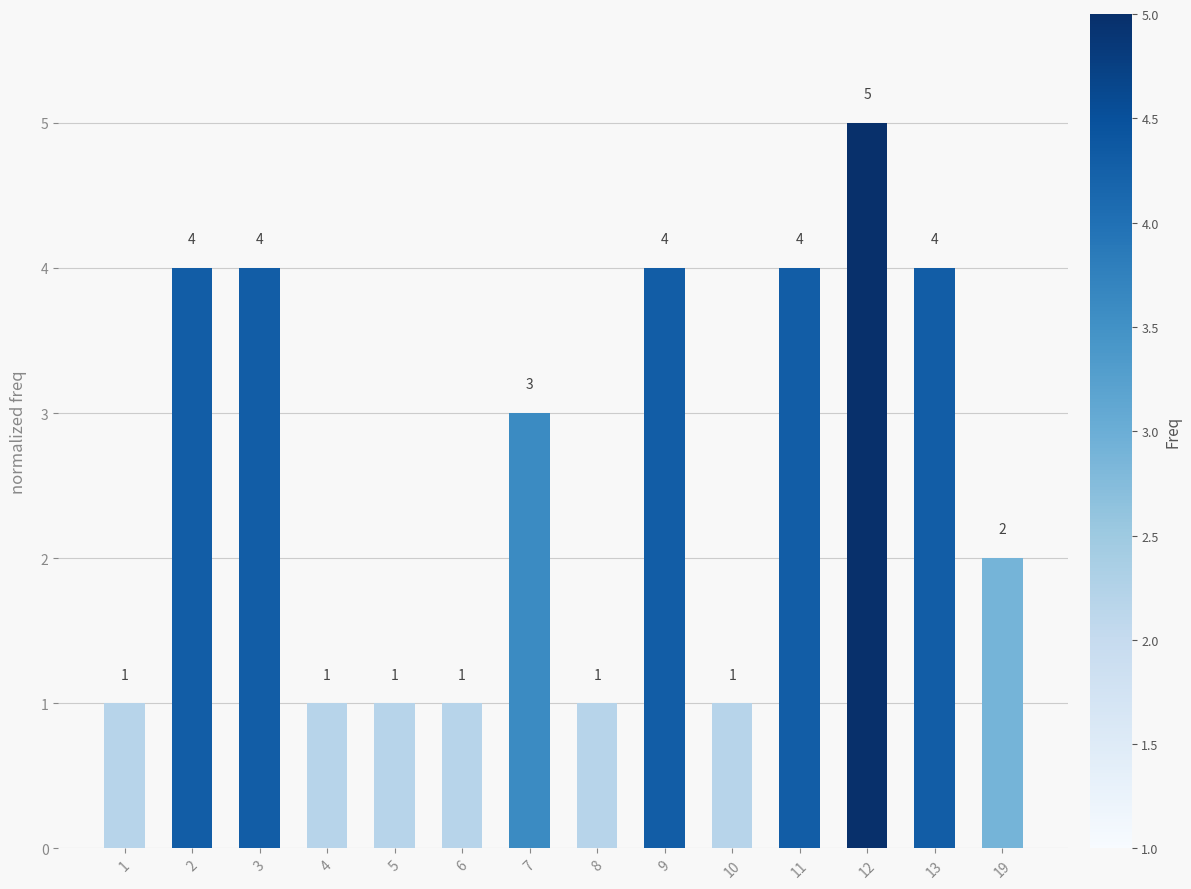

Count the values in the range 1 to 4.

13